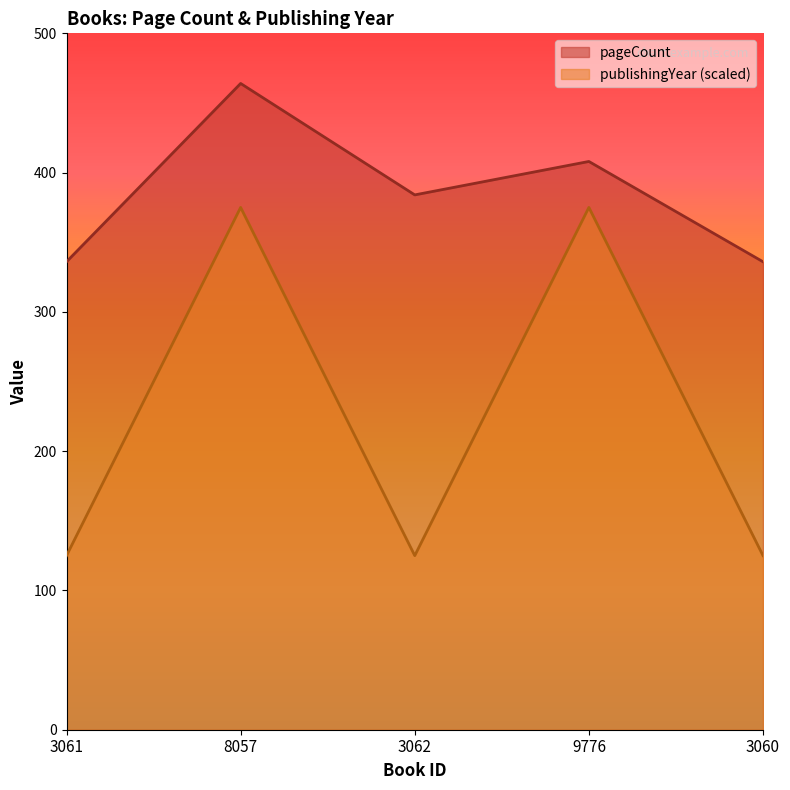

At which category does pageCount reach its first local valley?

3062